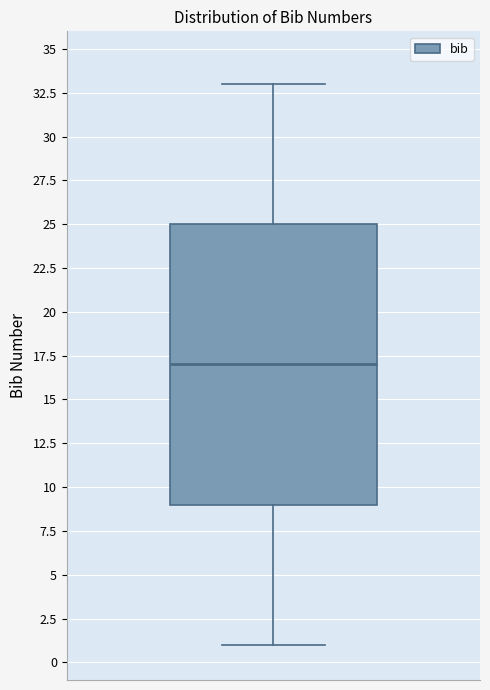

Transcribe this box plot: give where the median line is, the range the box spans, and where the two whiskers end, as read against the y-axis. The values are not printed on the chart, so give them approximately, as read against the axis.

median 17, box 9 to 25, whiskers 1 to 33